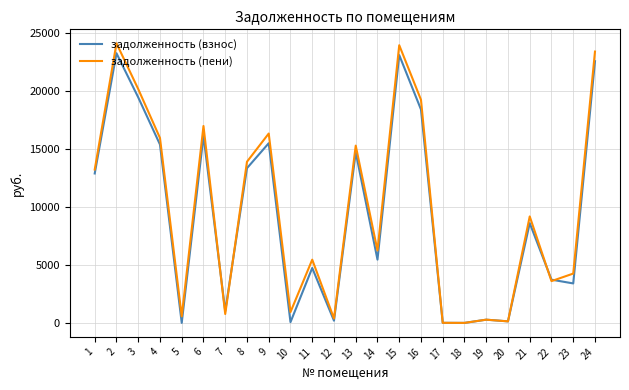

The value of задолженность (пени) at 18 is 0.0. True or false?

True